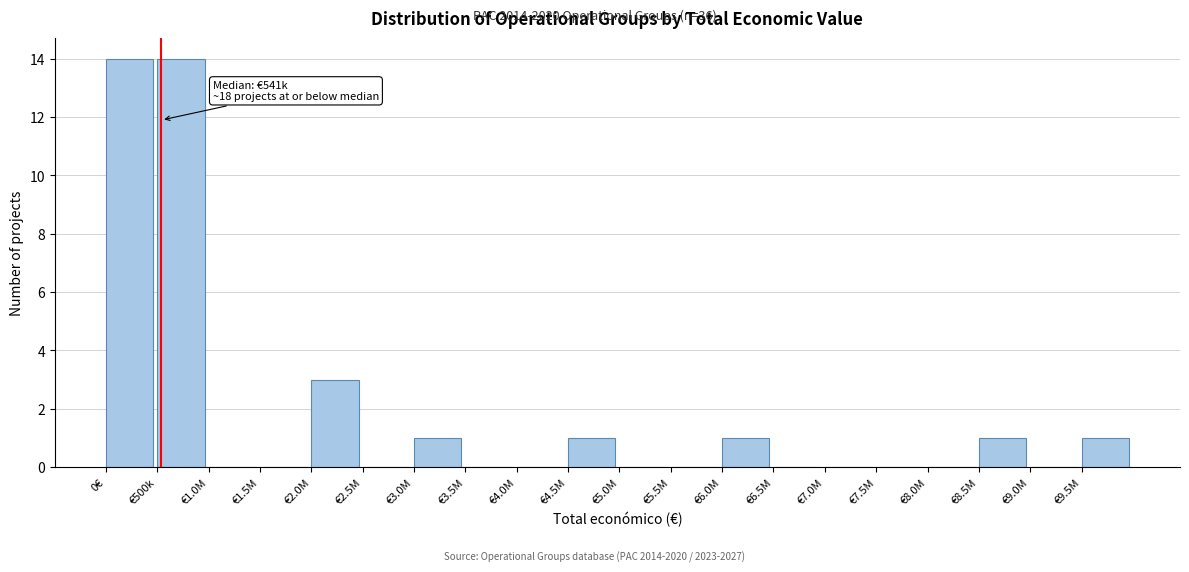

Reading left to right, what are all the values shown in this chart?

0€=14	€500k=14	€1.0M=0	€1.5M=0	€2.0M=3	€2.5M=0	€3.0M=1	€3.5M=0	€4.0M=0	€4.5M=1	€5.0M=0	€5.5M=0	€6.0M=1	€6.5M=0	€7.0M=0	€7.5M=0	€8.0M=0	€8.5M=1	€9.0M=0	€9.5M=1